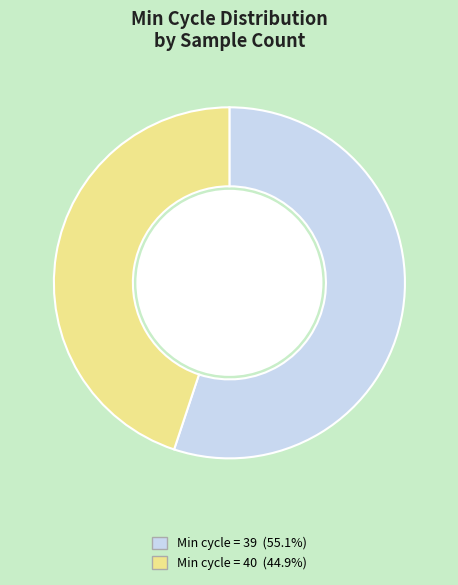

Is there any slice that represents more than half of the pie?

Yes